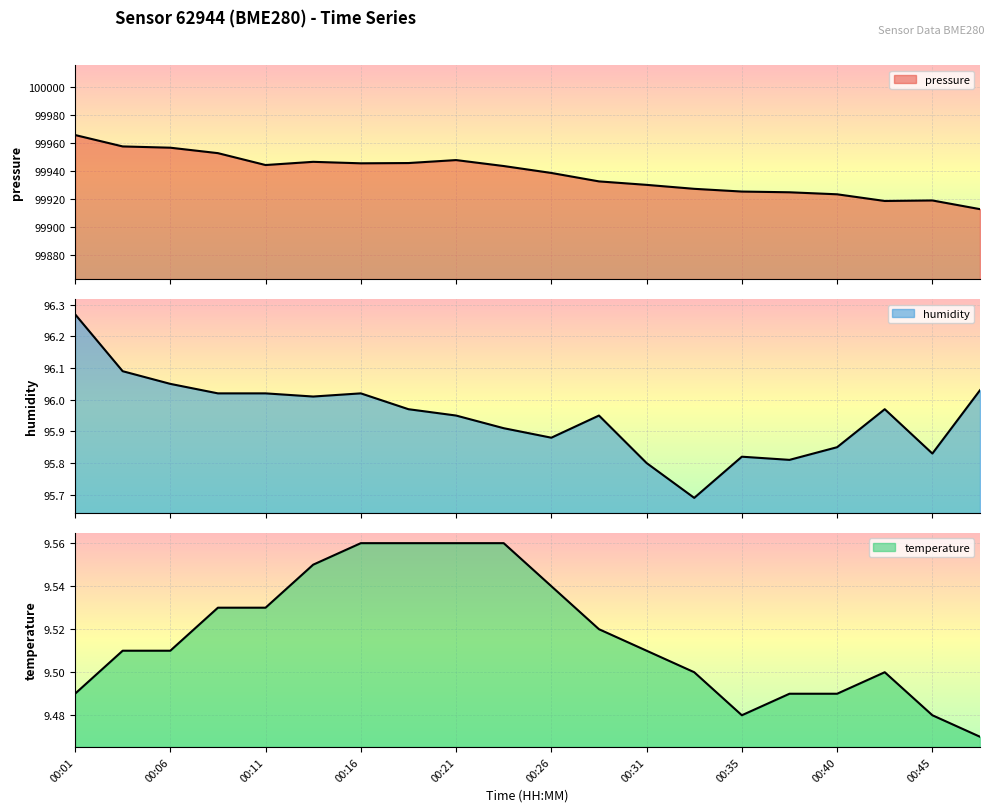

List the series in order of their peak value, lowest first.

temperature, humidity, pressure